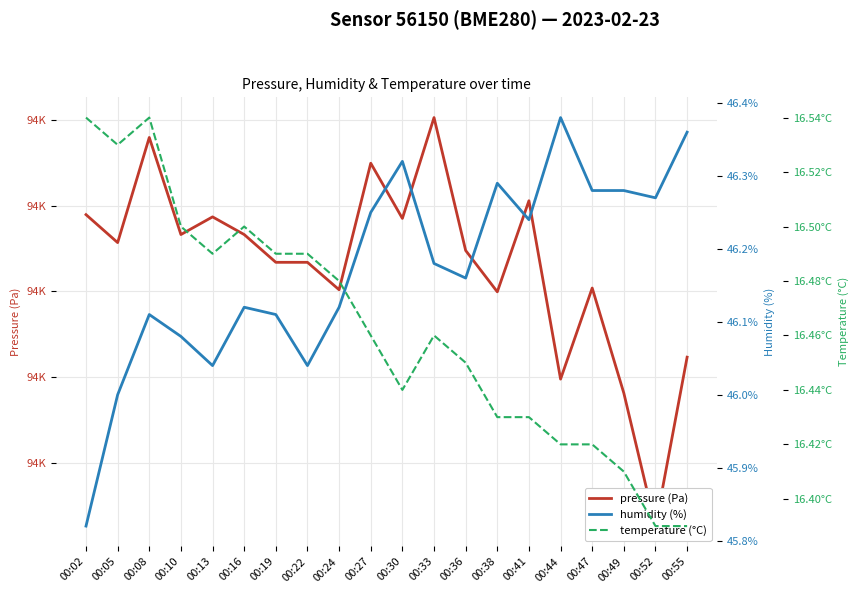

What are all the series names shown in the legend?

pressure (Pa), humidity (%), temperature (°C)